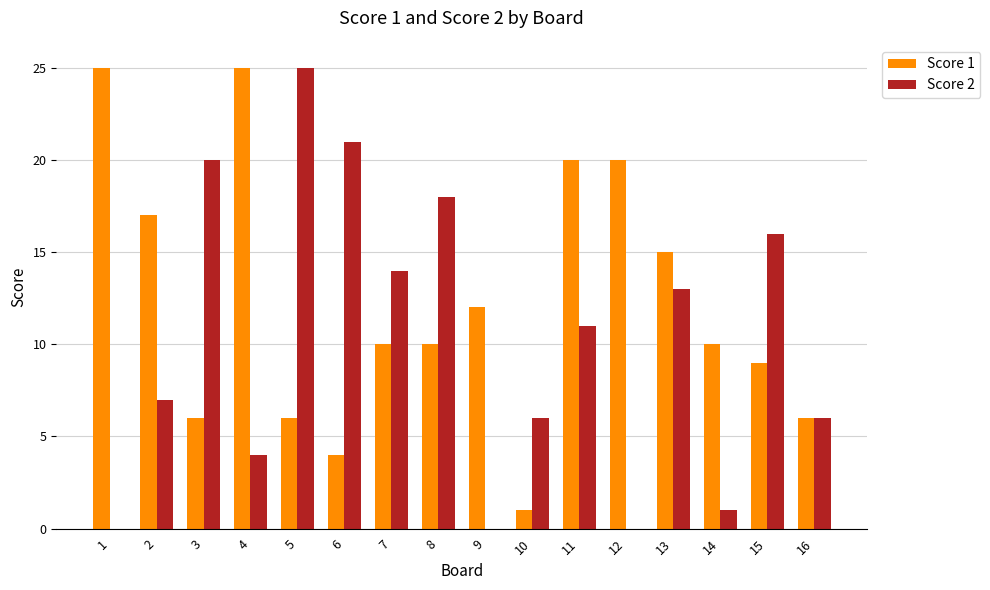

The Score 1 series shows 30 at 11. True or false?

False